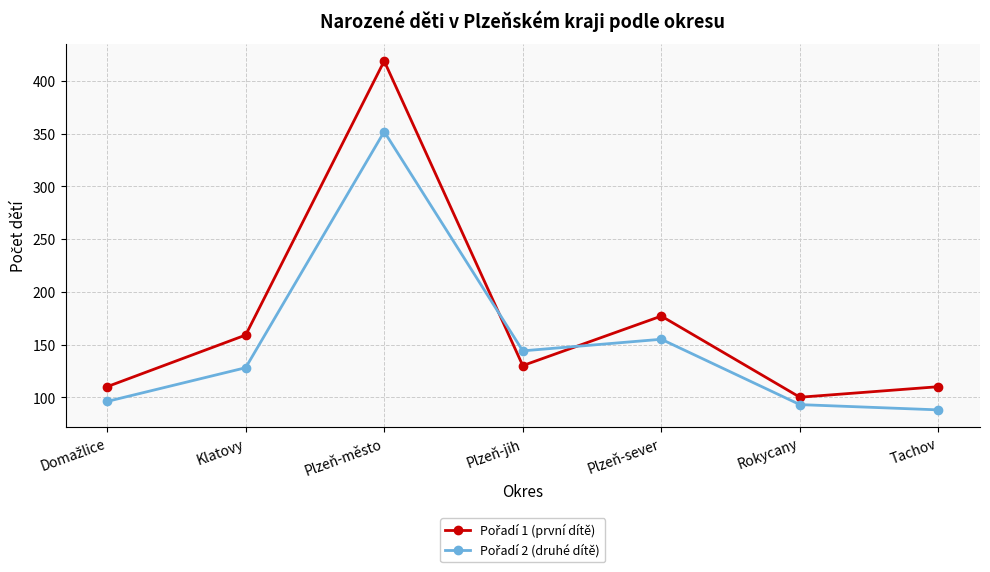

At which category does the chart reach its peak across all series?

Plzeň-město